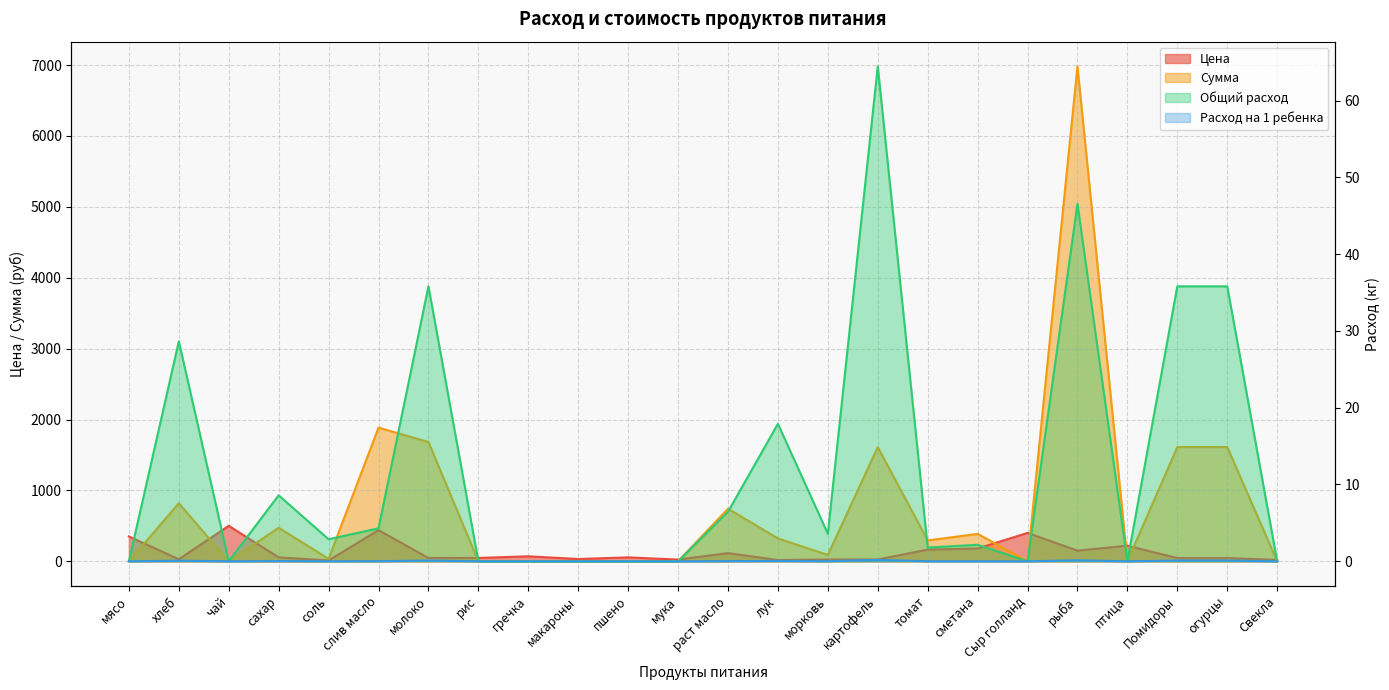

Where does the Сумма series first go above 294?

хлеб